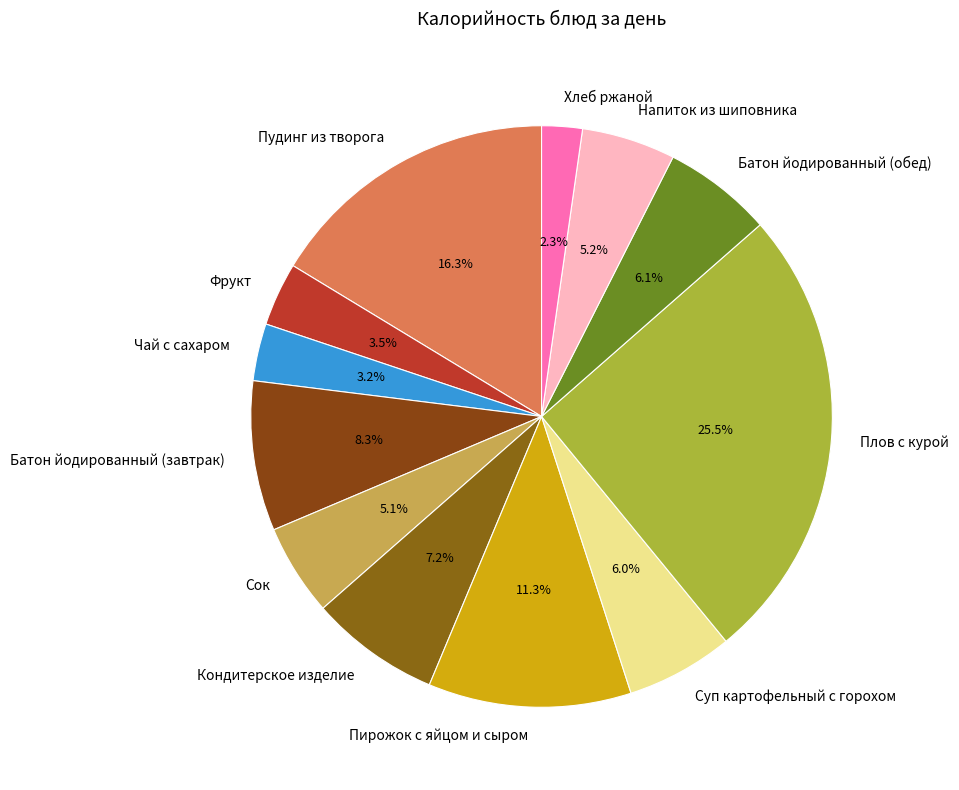

What portion of the pie excludes Батон йодированный (завтрак)?

91.7%